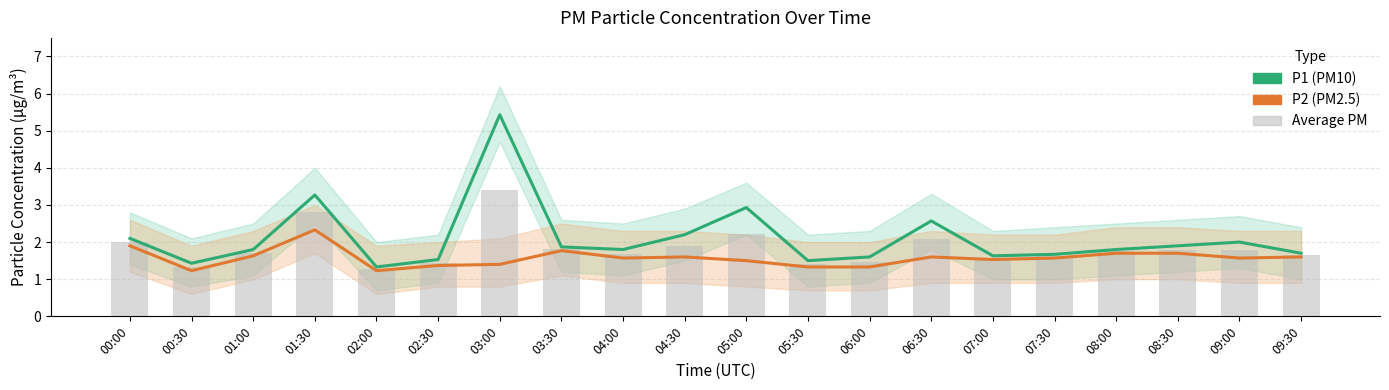

At 06:00, list the series in order from smallest to largest.

P2 (PM2.5), Average PM, P1 (PM10)